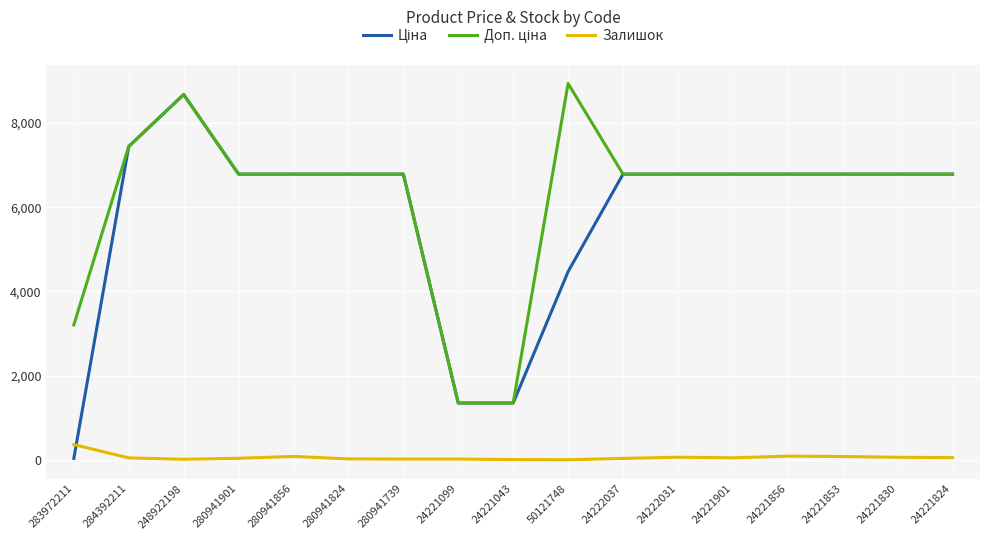

At which category is the sum across all series the highest?

248922198